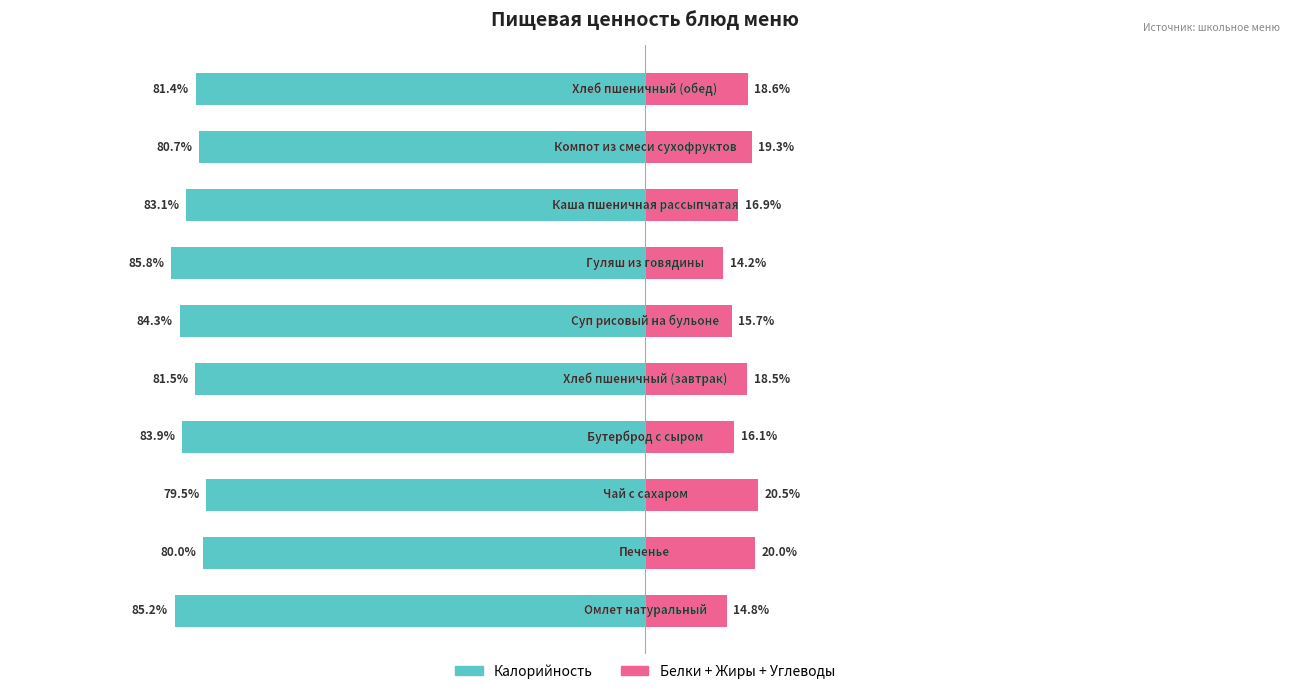

Between 1 and 2, which series saw the biggest shift?

Калорийность